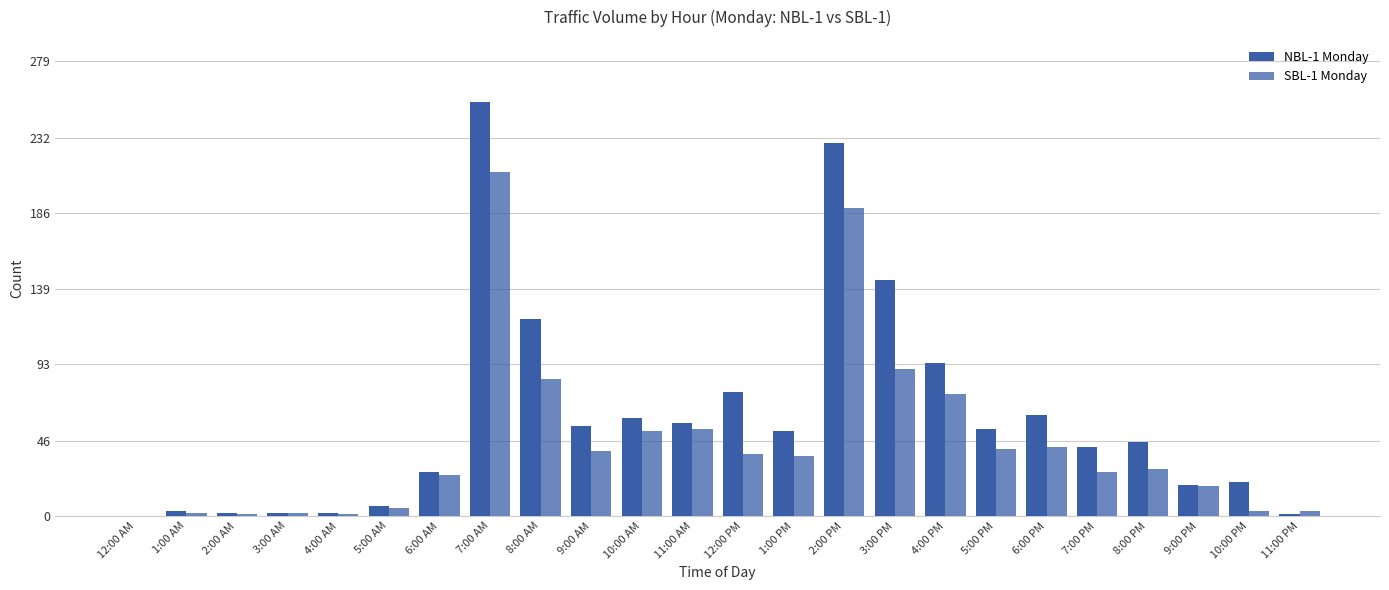

Which series has the largest total across all categories?

NBL-1 Monday